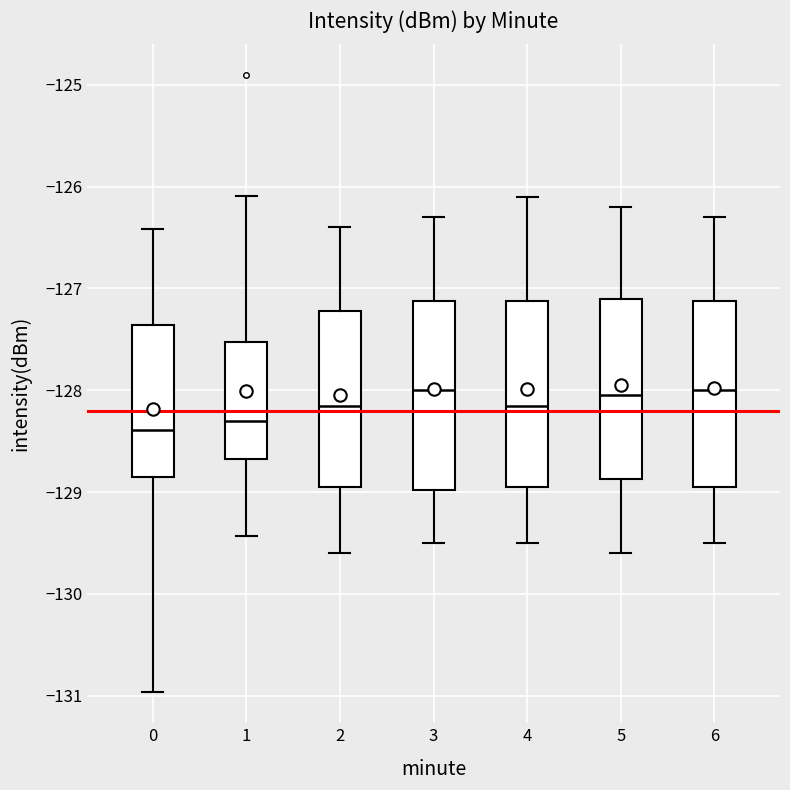

Reading left to right, transcribe this box plot: for each box, give where its median line is, the range the box spans, and where its two whiskers end, as read against the y-axis. The values are not printed on the chart, so give them approximately, as read against the axis.

0: median -128.4, box -128.8 to -127.4, whiskers -131.0 to -126.4
1: median -128.3, box -128.7 to -127.5, whiskers -129.4 to -126.1
2: median -128.1, box -128.9 to -127.2, whiskers -129.6 to -126.4
3: median -128.0, box -129.0 to -127.1, whiskers -129.5 to -126.3
4: median -128.1, box -128.9 to -127.1, whiskers -129.5 to -126.1
5: median -128.0, box -128.9 to -127.1, whiskers -129.6 to -126.2
6: median -128.0, box -128.9 to -127.1, whiskers -129.5 to -126.3